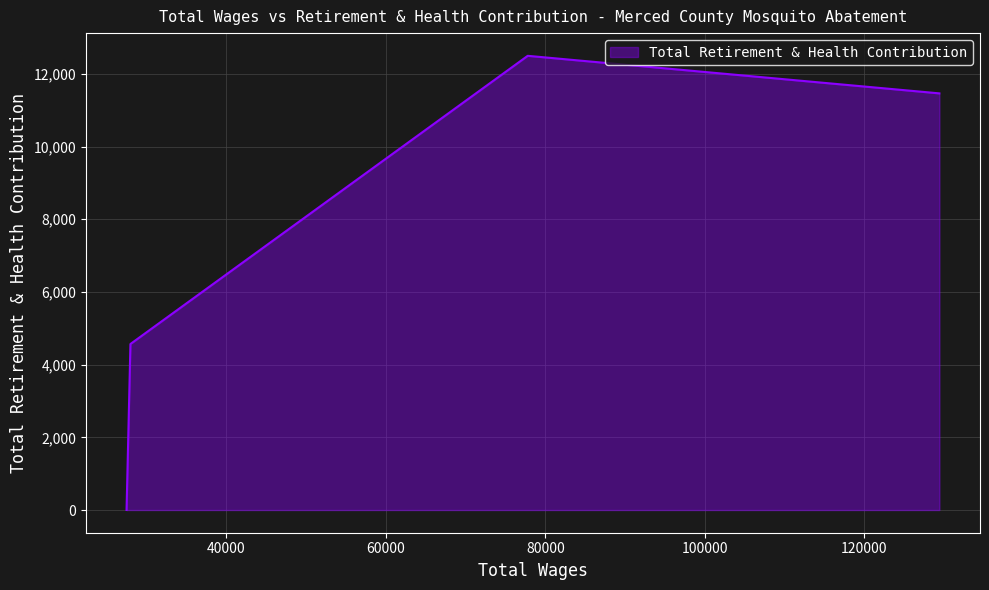

How many interior local peaks (higher than both neighbors) does the data have?

1